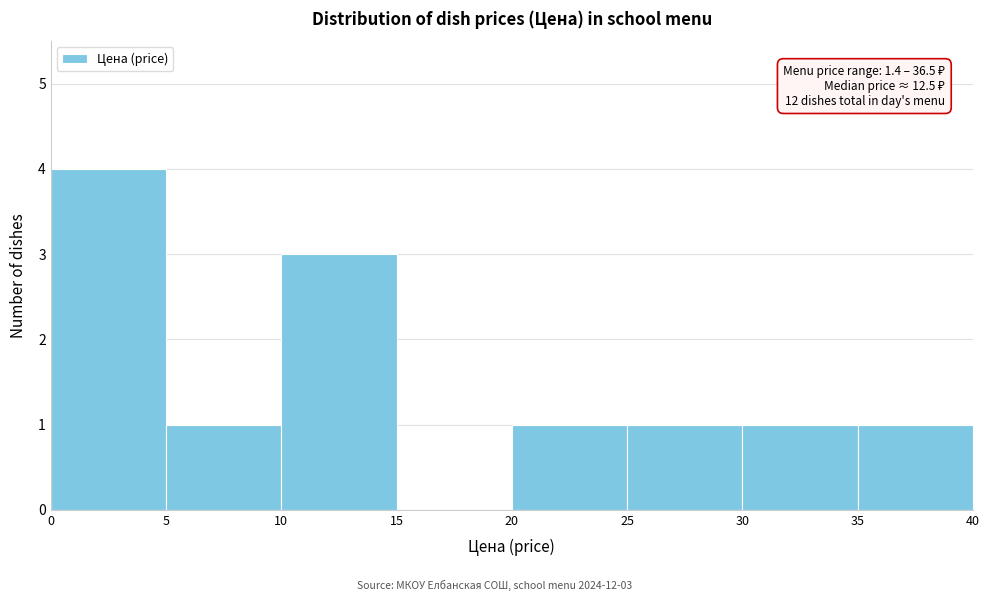

Over which range of the x-axis is the bar tallest?

0 to 5